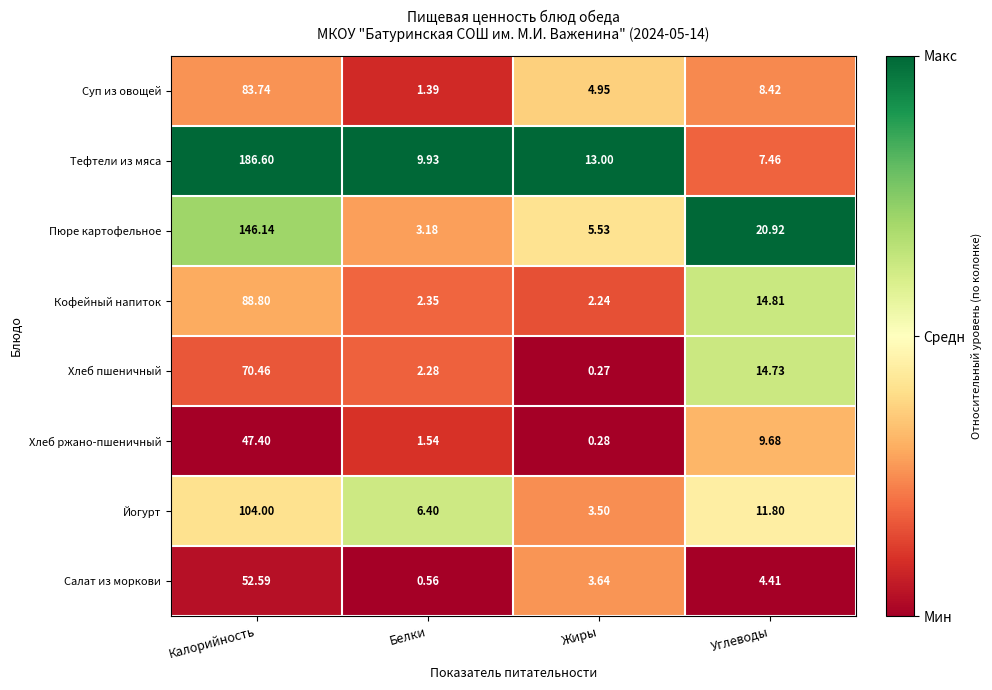

Which label corresponds to the smallest value in the chart?

Жиры